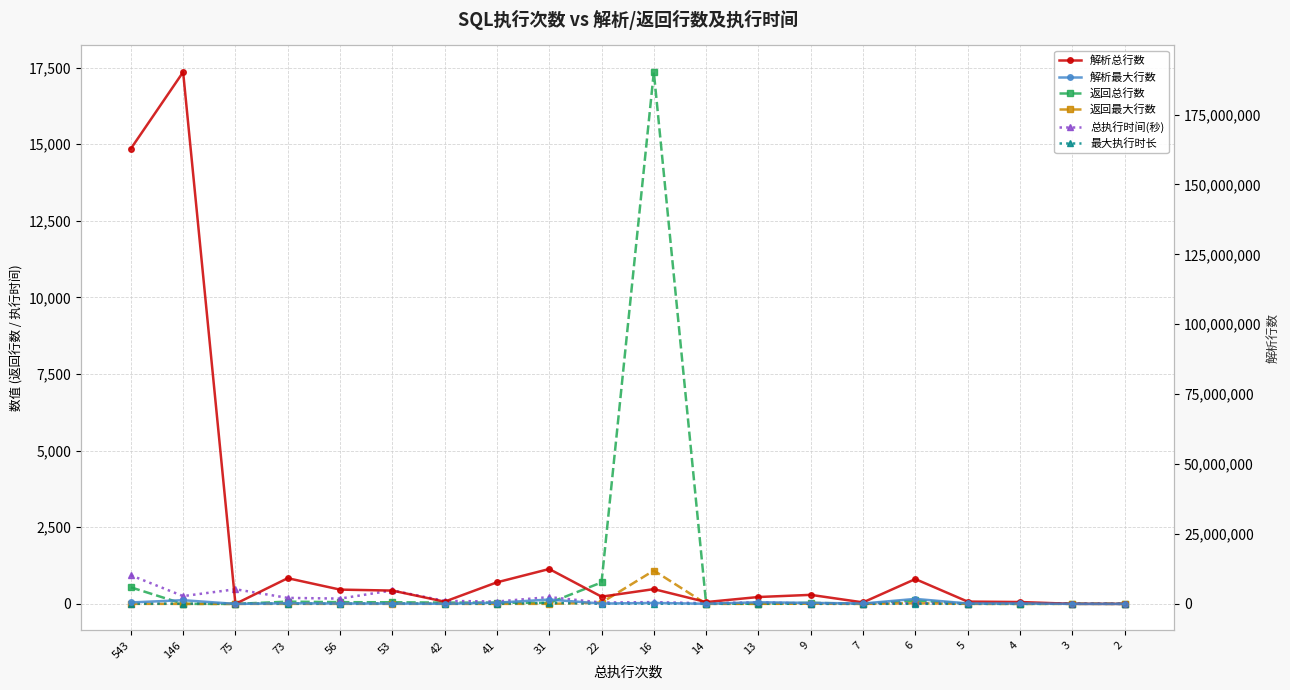

Where is the first local maximum for 返回最大行数?

16